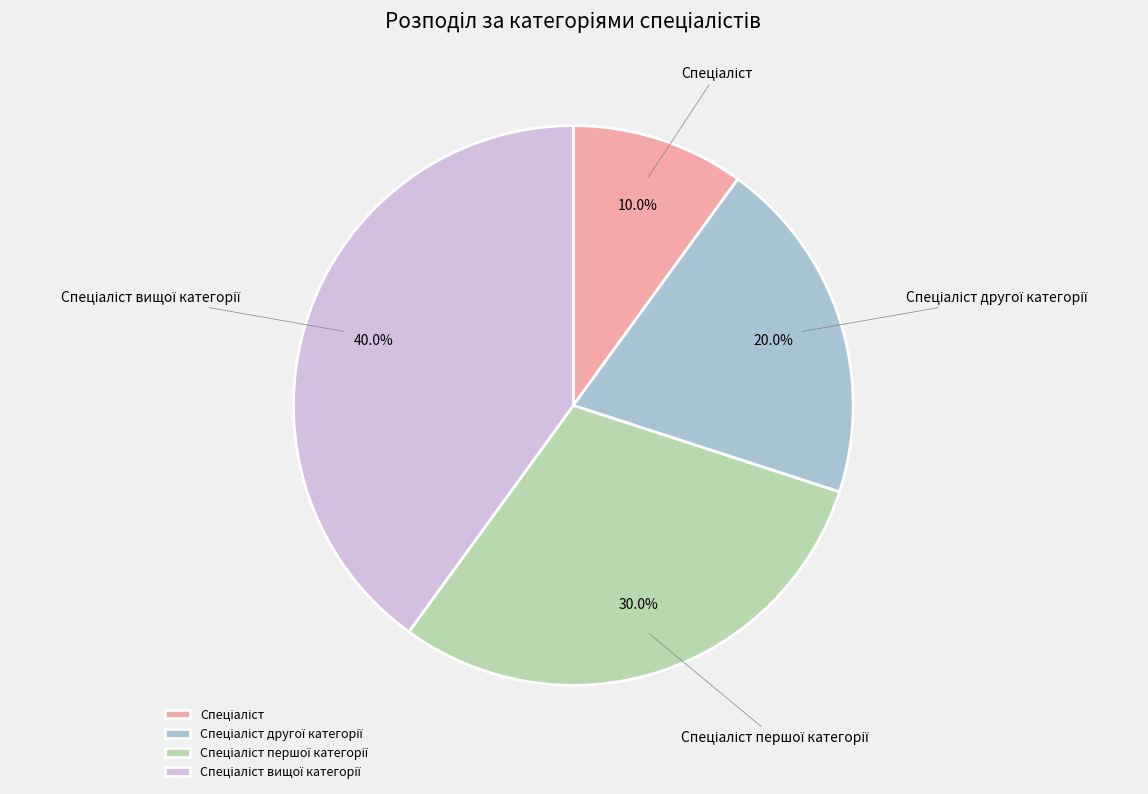

Is there any slice that represents more than half of the pie?

No